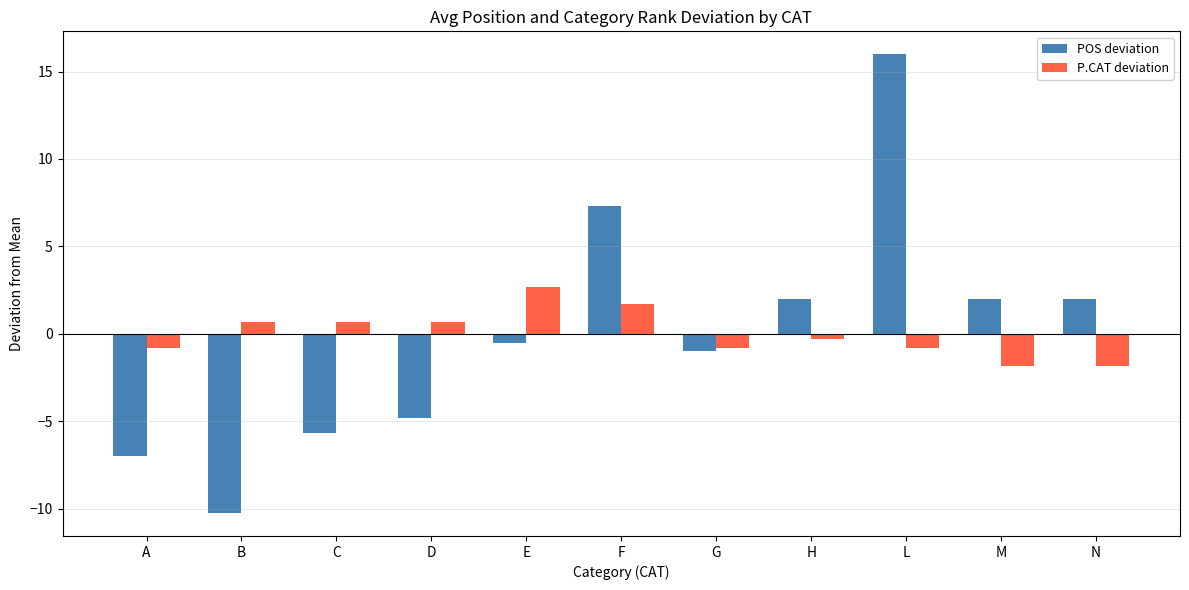

How many bars are there in total?

22